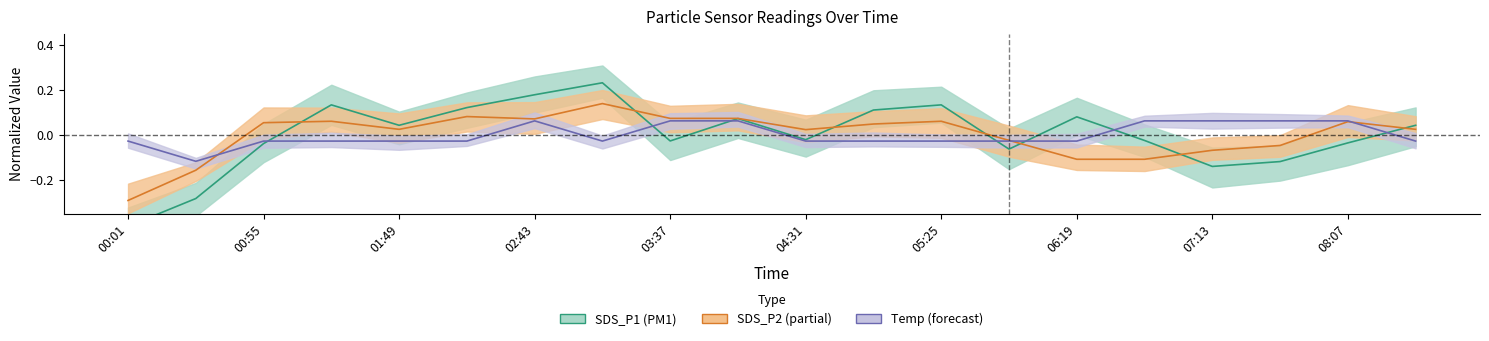

What is the difference between the maximum and minimum values in the Temp series?

0.2